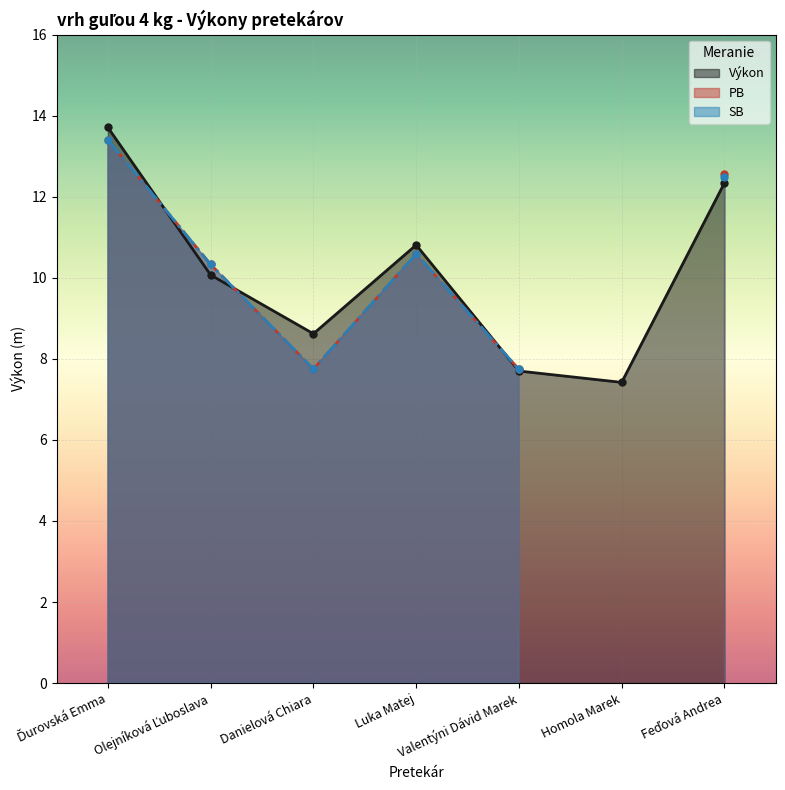

How many values in SB are above zero?

6